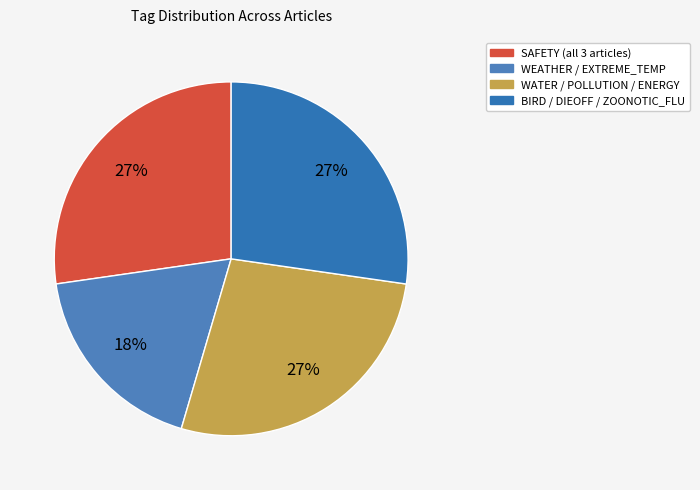

How many slices are in this pie chart?

4